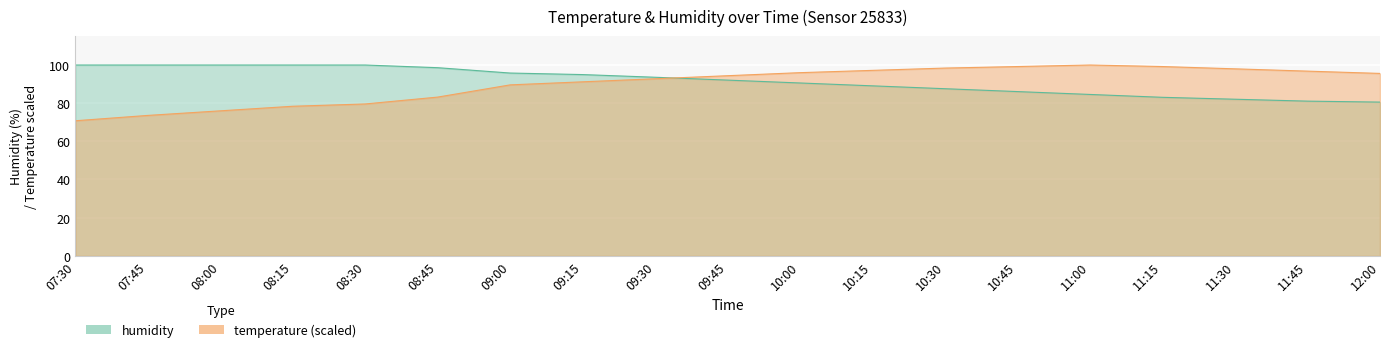

Where is the first local maximum for temperature?

11:00